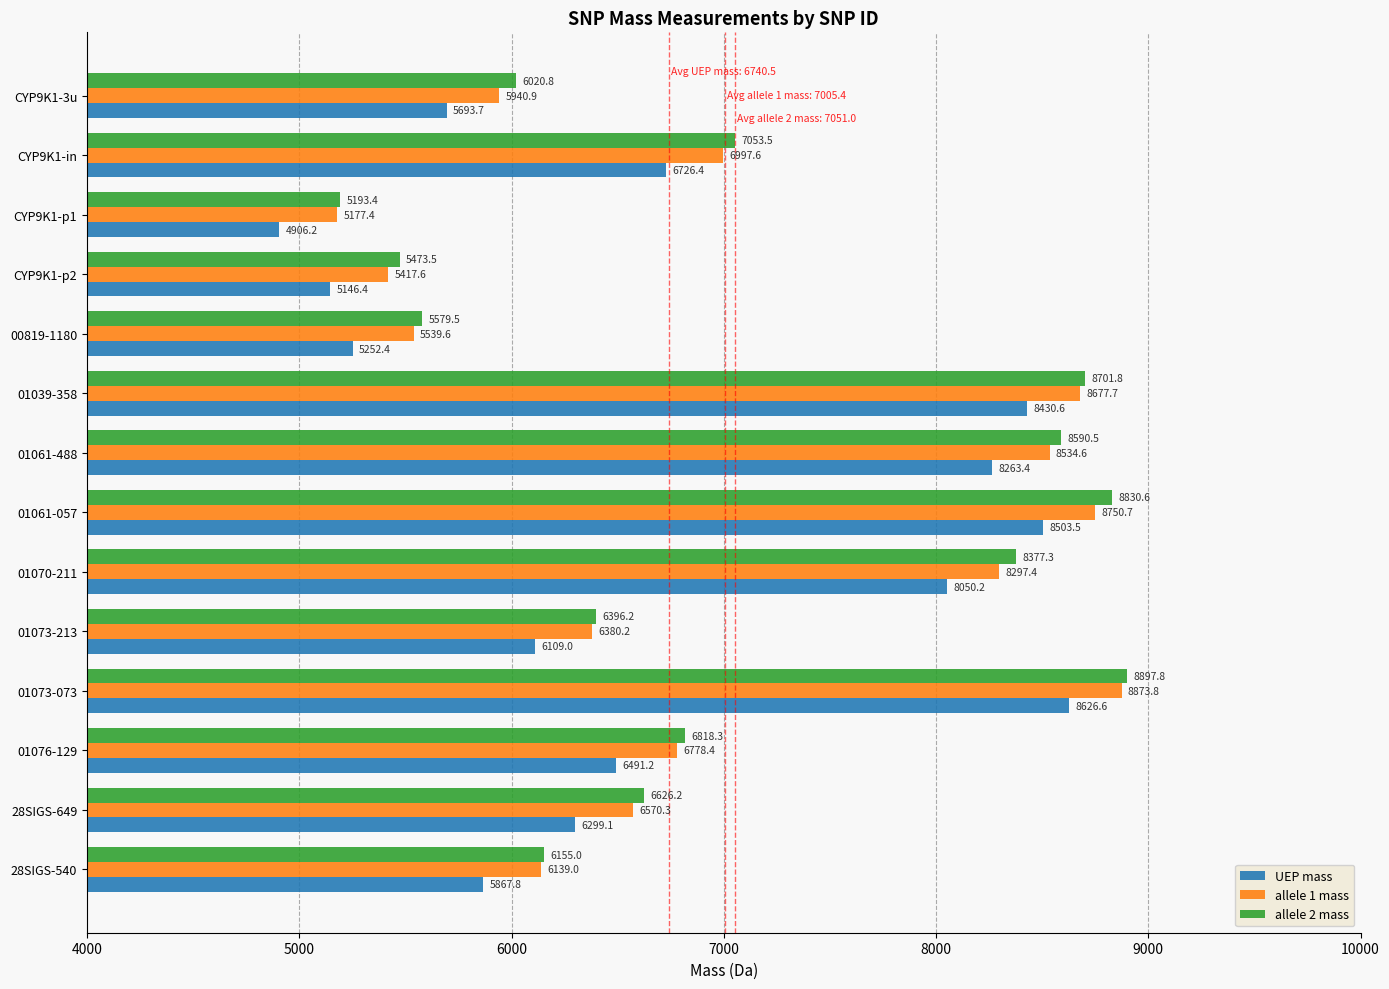

What is the difference between the allele 1 mass values at 01076-129 and 28SIGS-649?

208.1